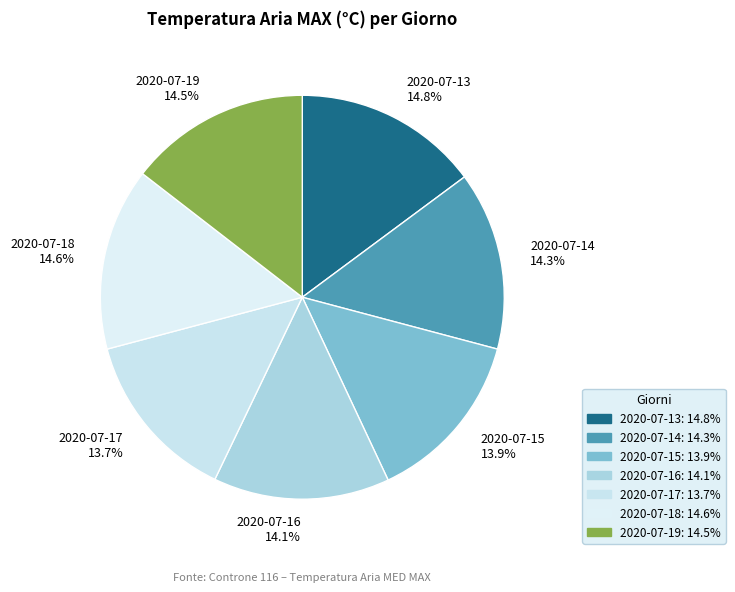

What percentage is the 2020-07-13 slice, to the nearest percent?

15%